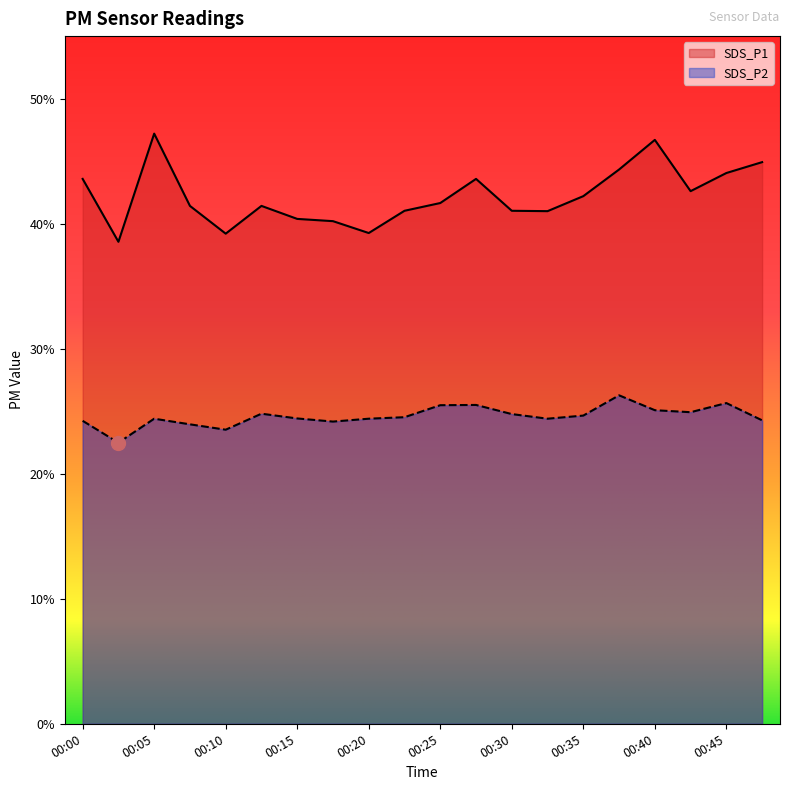

What is the total value across all series at 00:02?

61.0